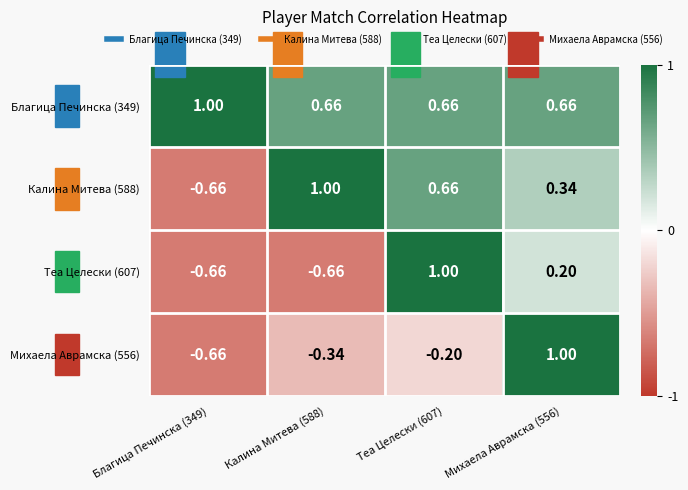

Is the value of Теа Целески (607) at Михаела Аврамска (556) greater than the value of Михаела Аврамска (556) at Калина Митева (588)?

Yes